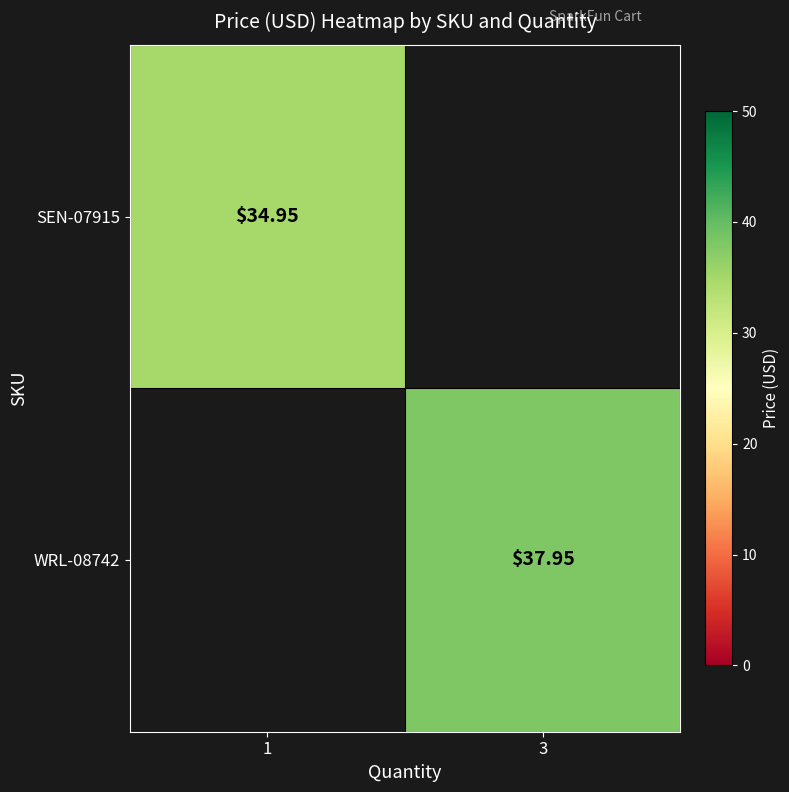

What is the difference between the WRL-08742 values at 1 and 3?

38.0